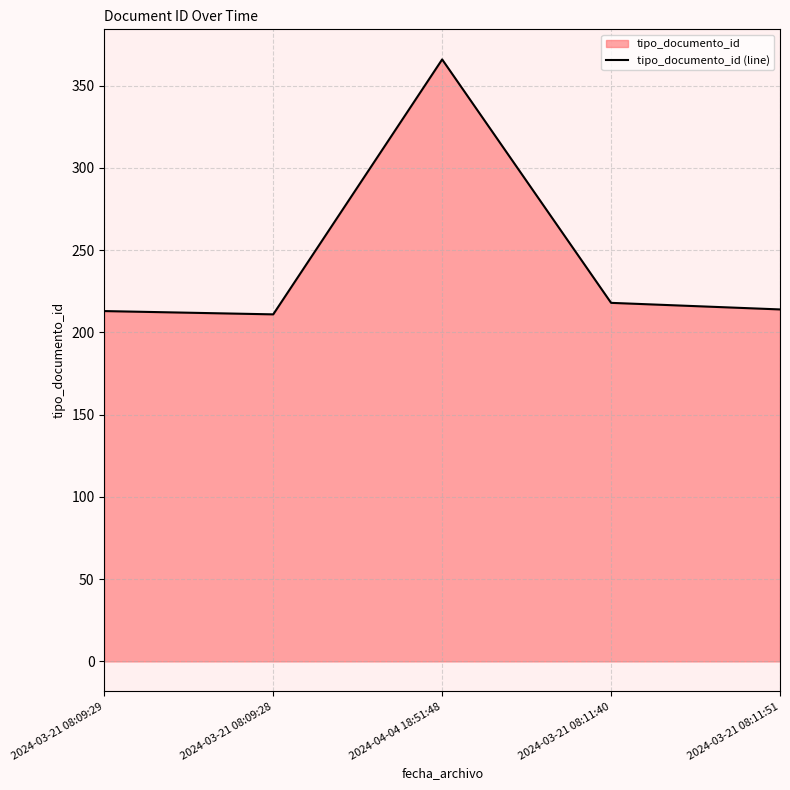

At which category does the data reach its first local valley?

2024-03-21 08:09:28